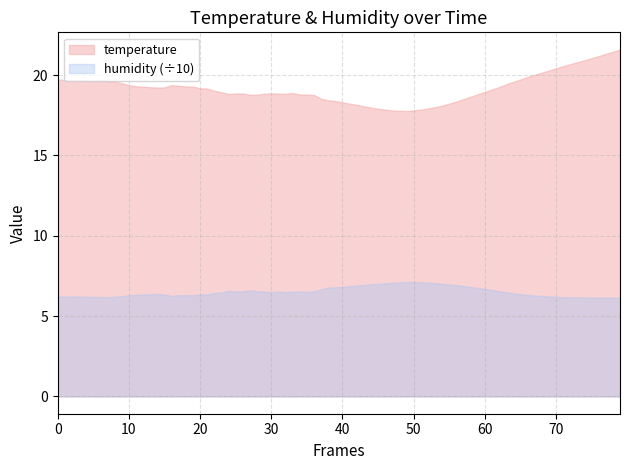

Is the value of humidity at 01:30 greater than the value of temperature at 03:30?

Yes